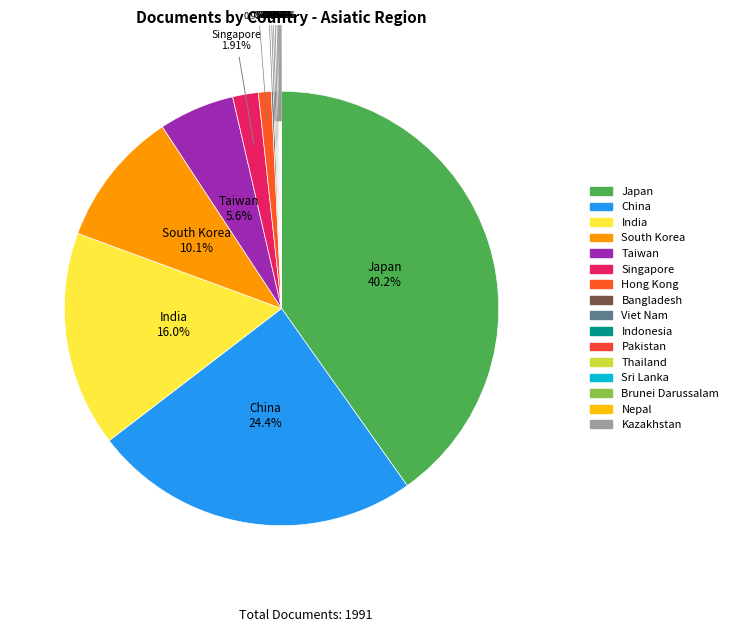

Count the number of slices in the pie.

16